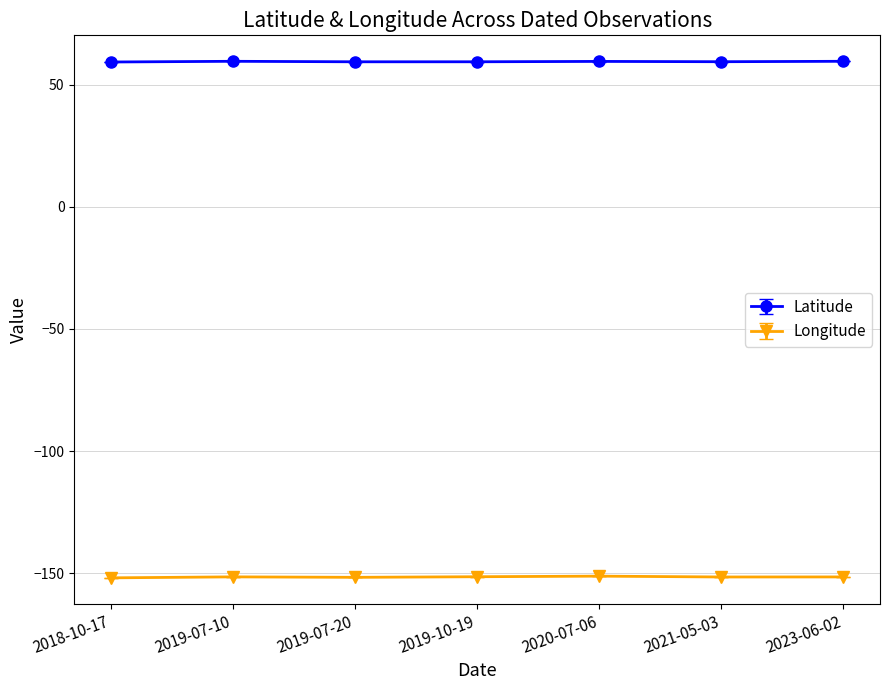

The value of Longitude at 2019-07-20 is -151.7. True or false?

True